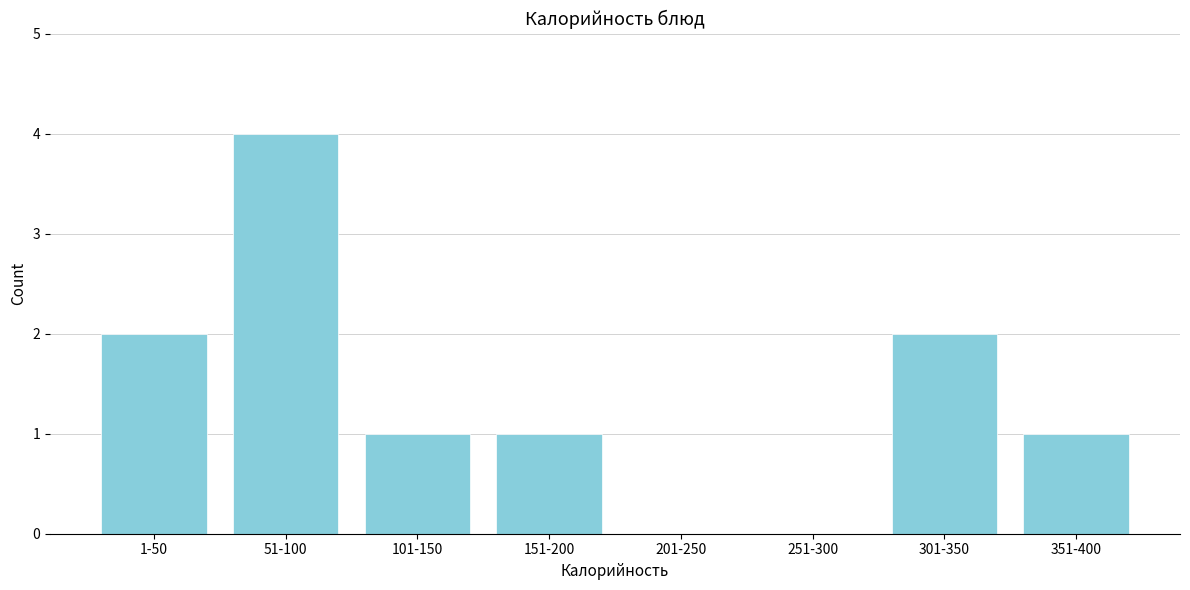

Reading left to right, transcribe all the data shown in this chart.

1-50=2	51-100=4	101-150=1	151-200=1	201-250=0	251-300=0	301-350=2	351-400=1